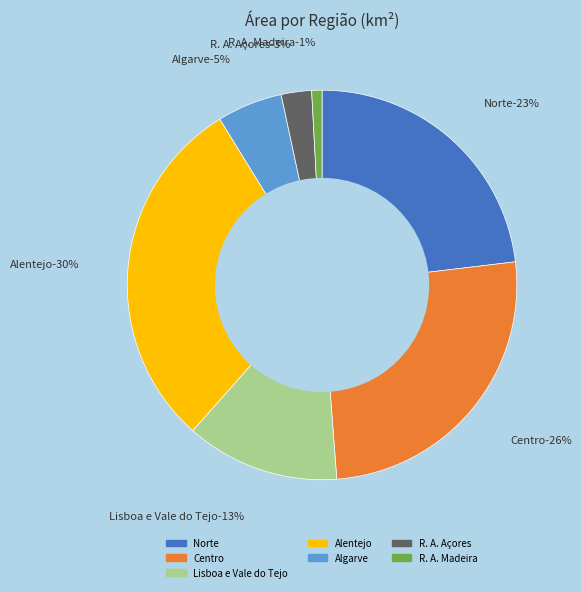

Which has a higher value, Alentejo or Lisboa e Vale do Tejo?

Alentejo